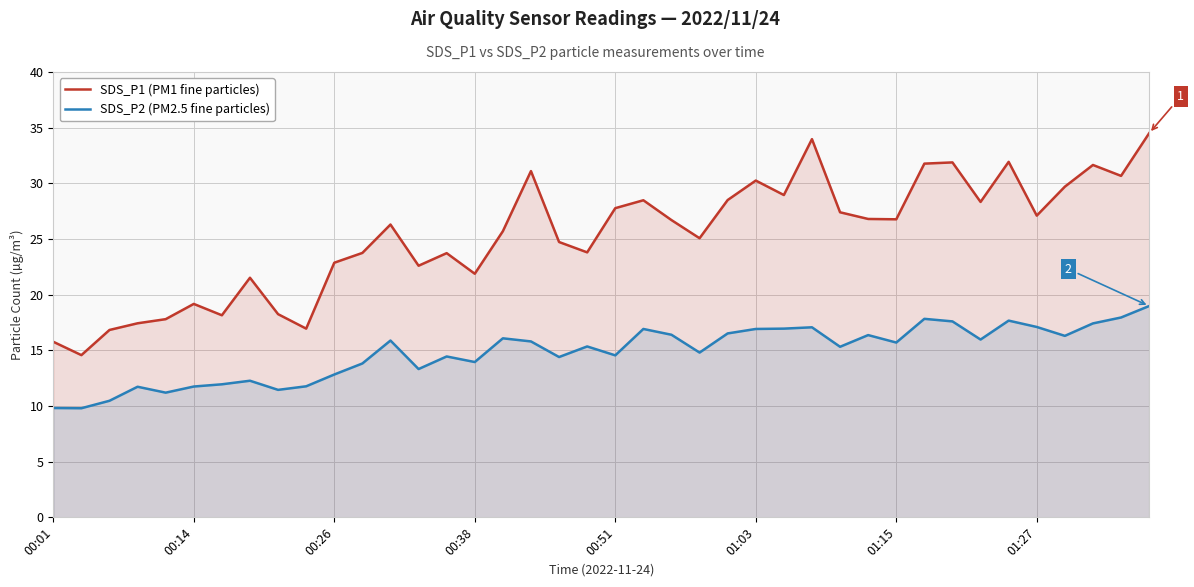

True or false: SDS_P2 (PM2.5 fine particles) and SDS_P1 (PM1 fine particles) intersect in this chart.

False